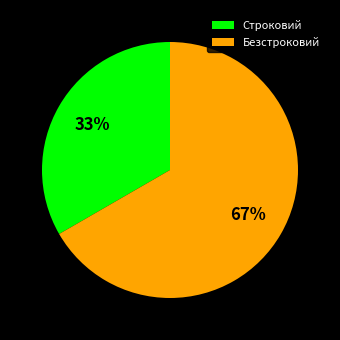

To the nearest percent, what percentage of the pie is Строковий?

33%